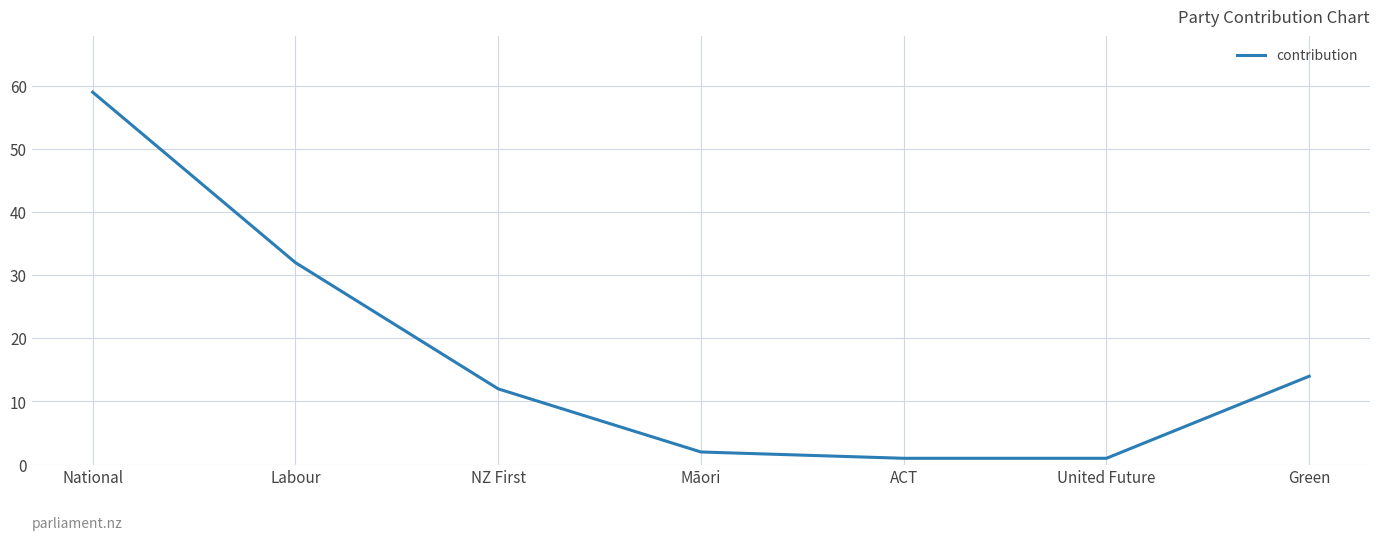

Which has a higher value, Māori or Green?

Green